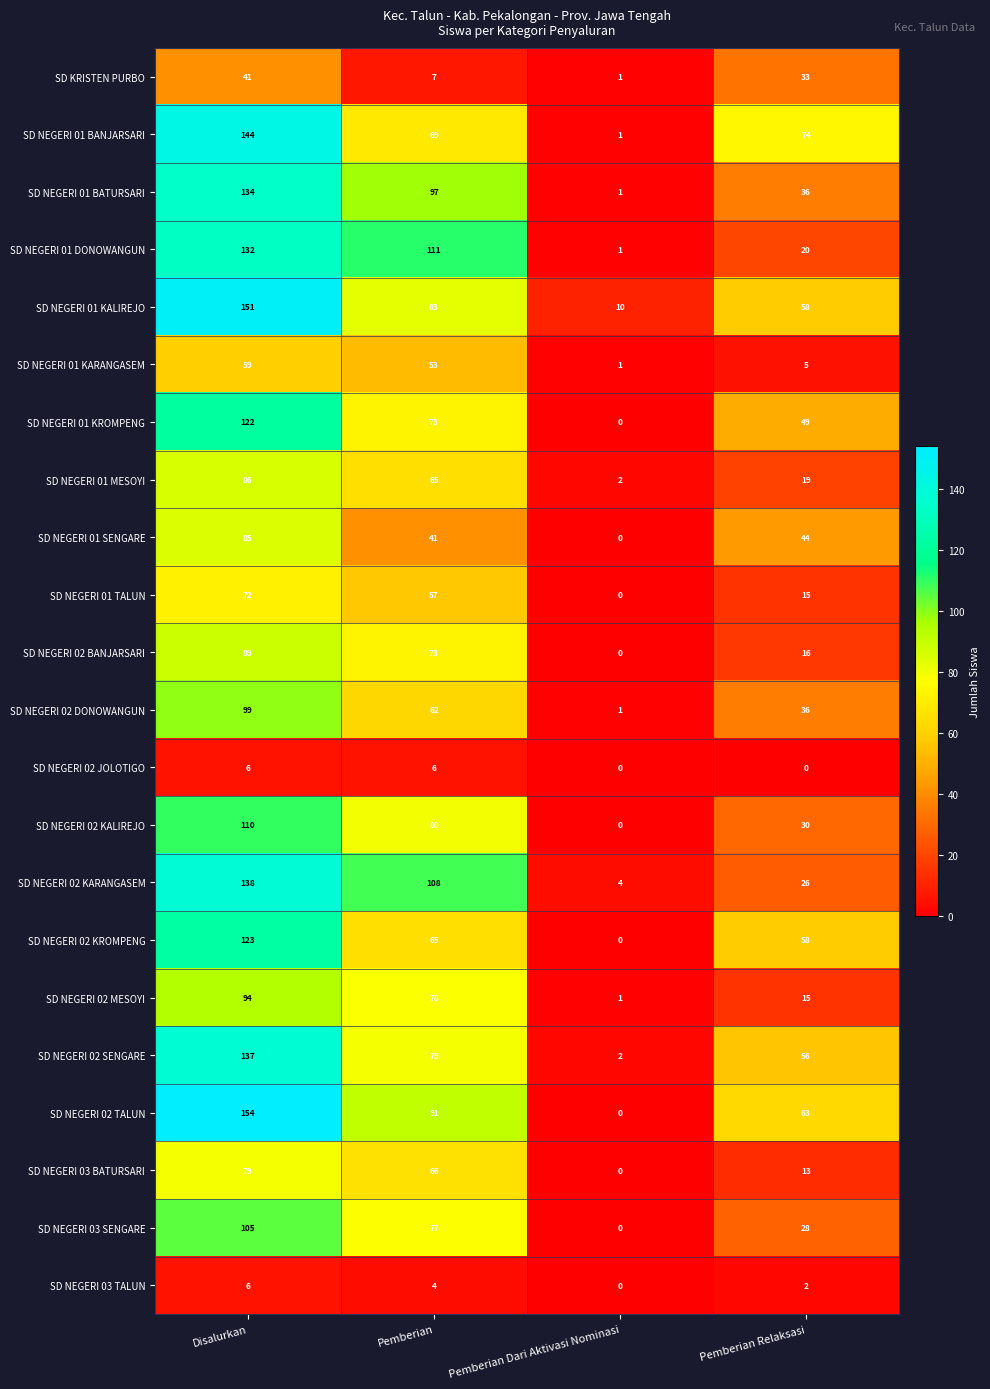

Which series has the widest spread of values?

SD NEGERI 02 TALUN